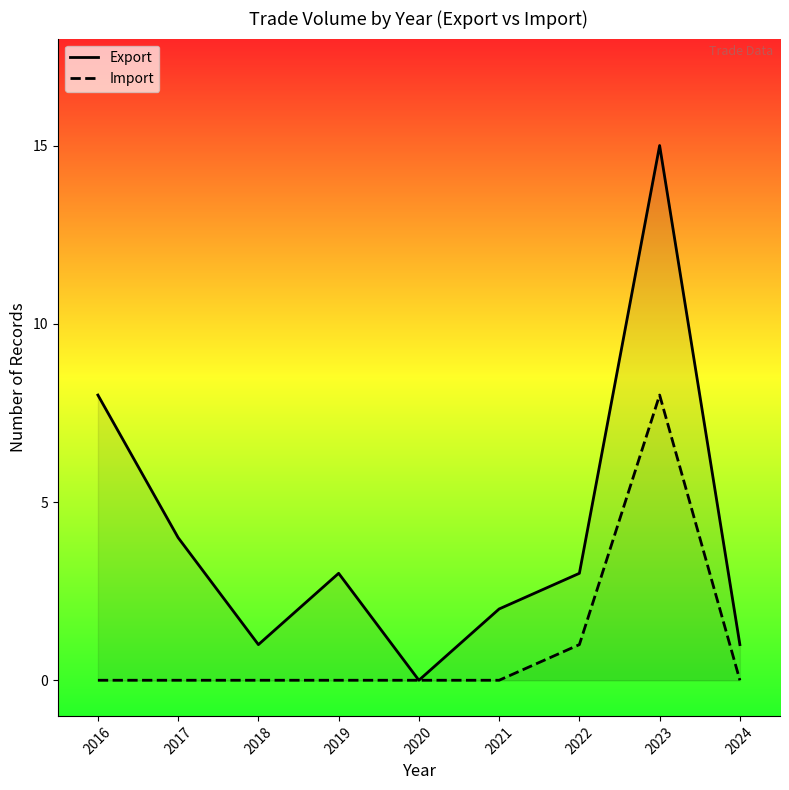

True or false: Export and Import intersect in this chart.

False